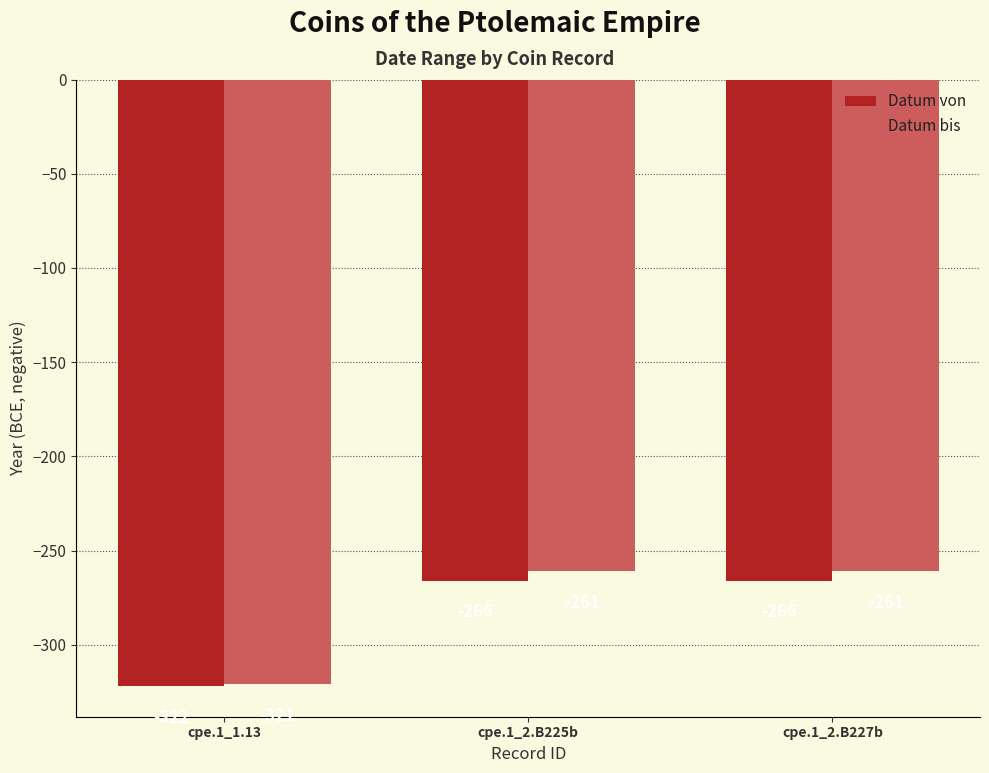

List the series in order of their overall mean, highest first.

Datum bis, Datum von